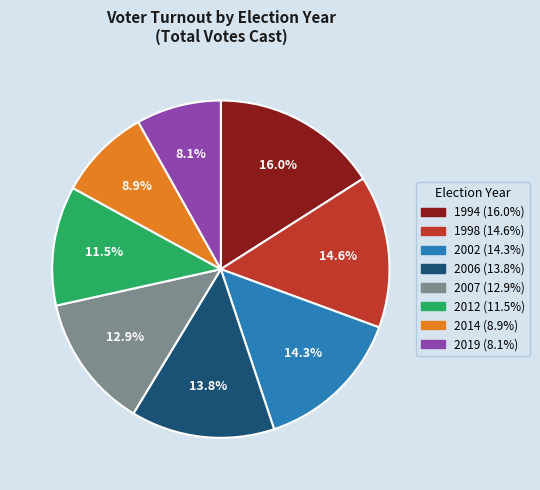

What is the smallest slice in the pie chart?

2019